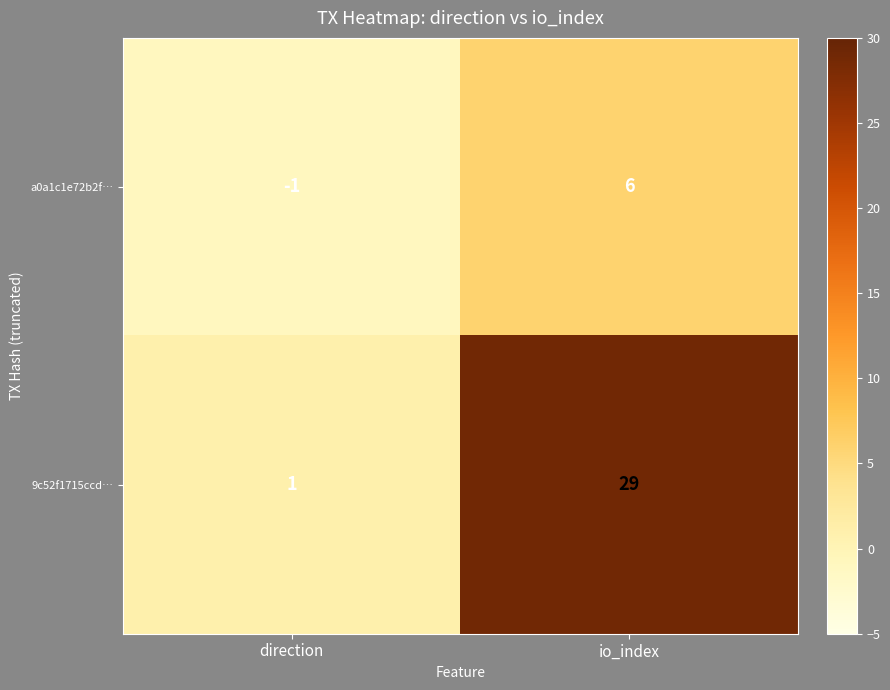

What is the average value of the 9c52f1715ccd… series?

15